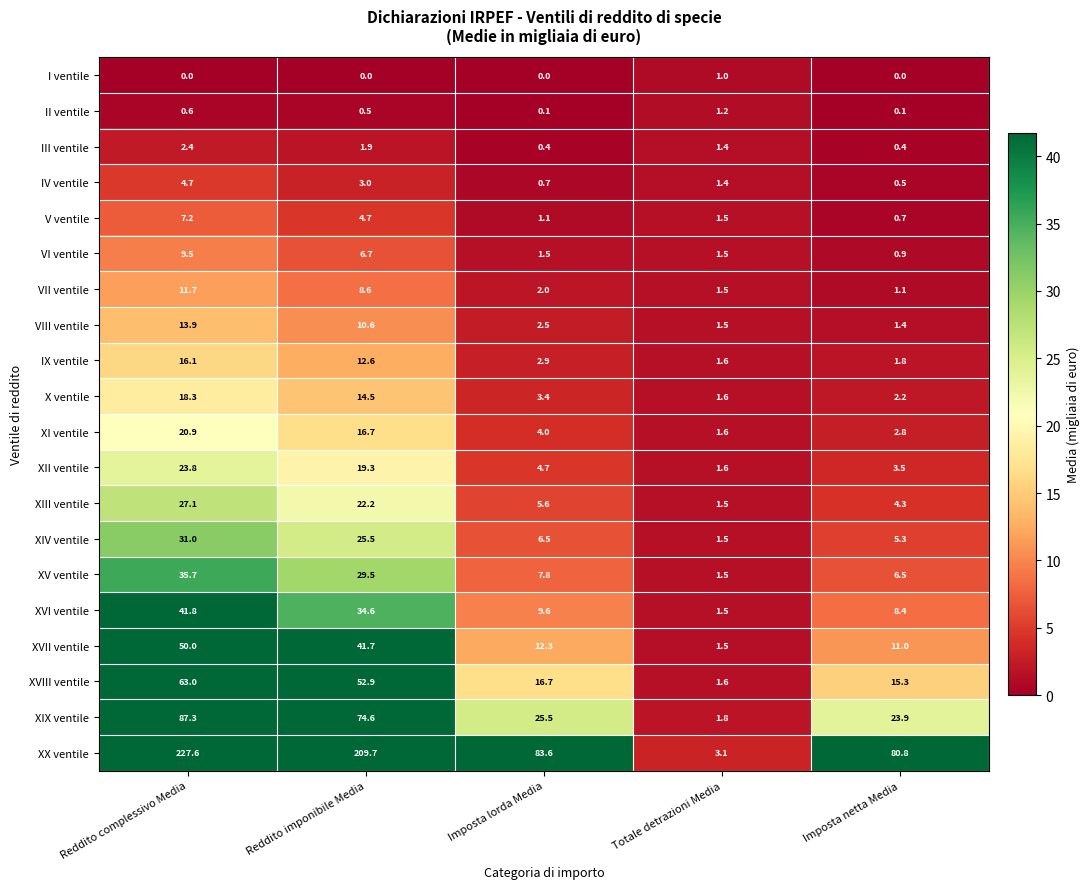

Which series has the largest total across all categories?

XX ventile